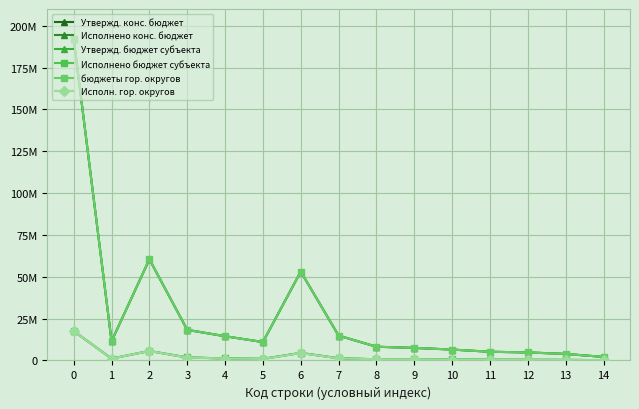

True or false: Исполнено конс. бюджет and Исполнено бюджет субъекта intersect in this chart.

False